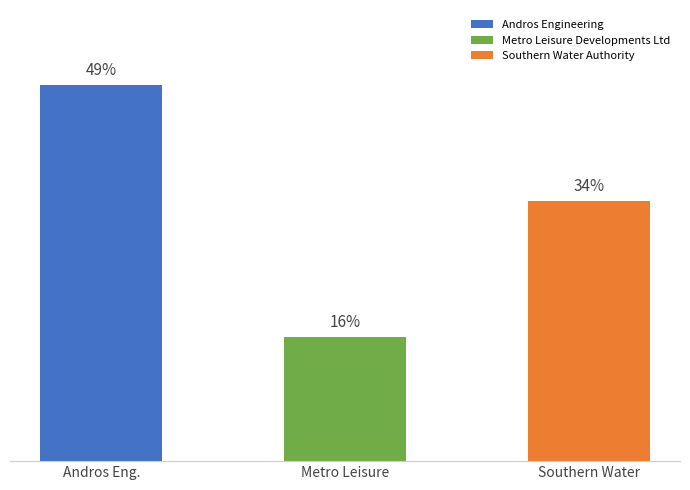

Does the chart contain any negative values?

No